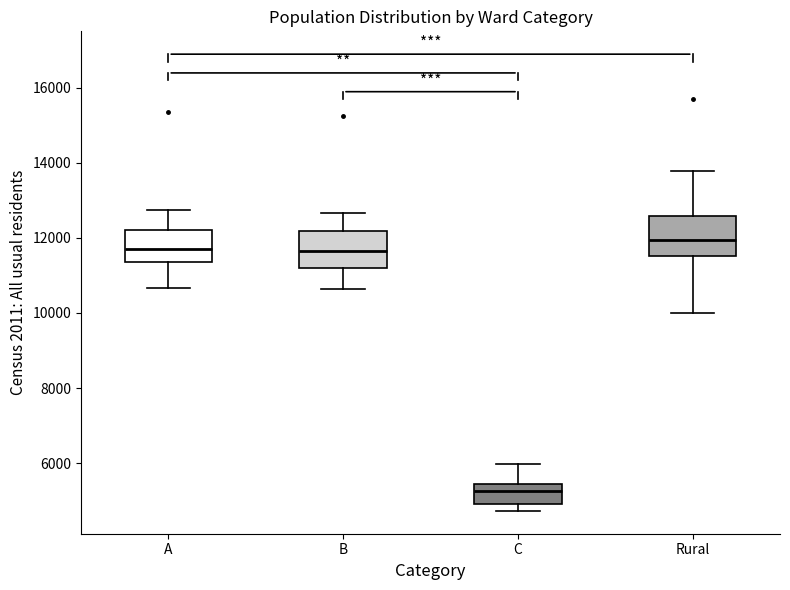

Reading left to right, transcribe this box plot: for each box, give where its median line is, the range the box spans, and where its two whiskers end, as read against the y-axis. The values are not printed on the chart, so give them approximately, as read against the axis.

A: median 11800, box 11400 to 12200, whiskers 10600 to 12800
B: median 11600, box 11200 to 12200, whiskers 10600 to 12600
C: median 5200, box 5000 to 5400, whiskers 4800 to 6000
Rural: median 12000, box 11600 to 12600, whiskers 10000 to 13800